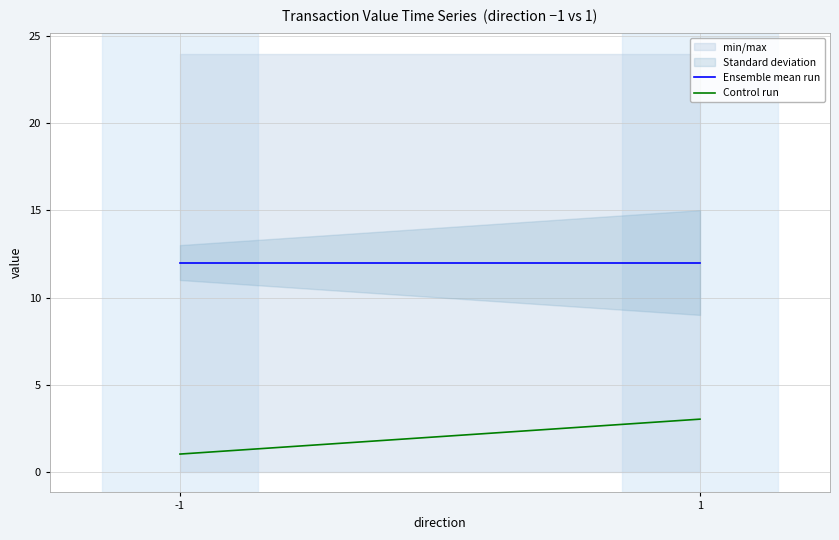

The value of Control run at -1 is 1.0. True or false?

True